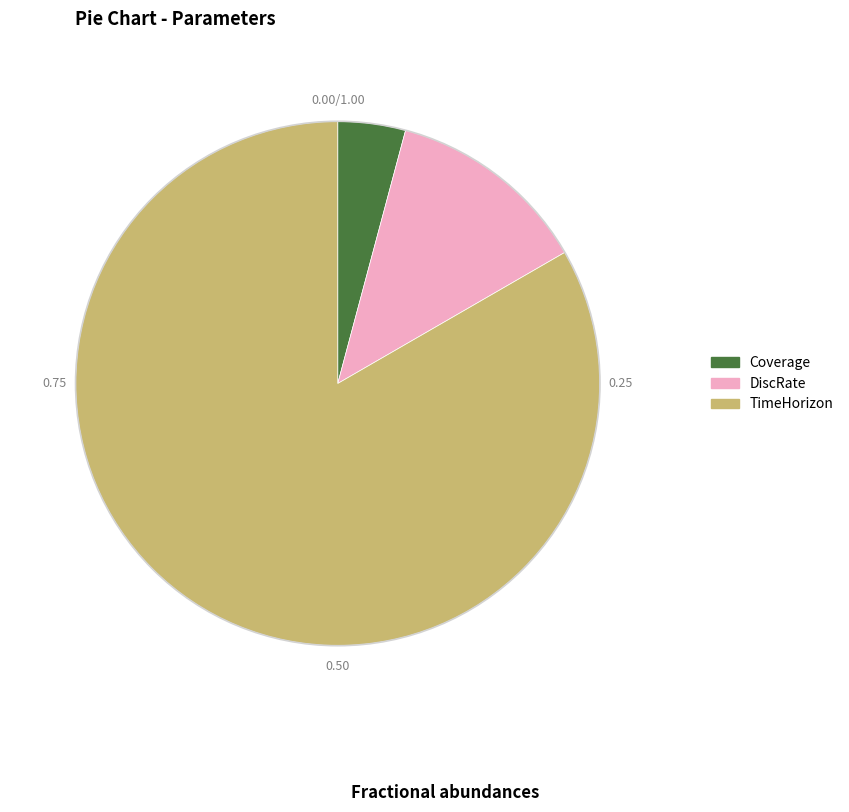

The TimeHorizon slice represents 90% of the pie. True or false?

False